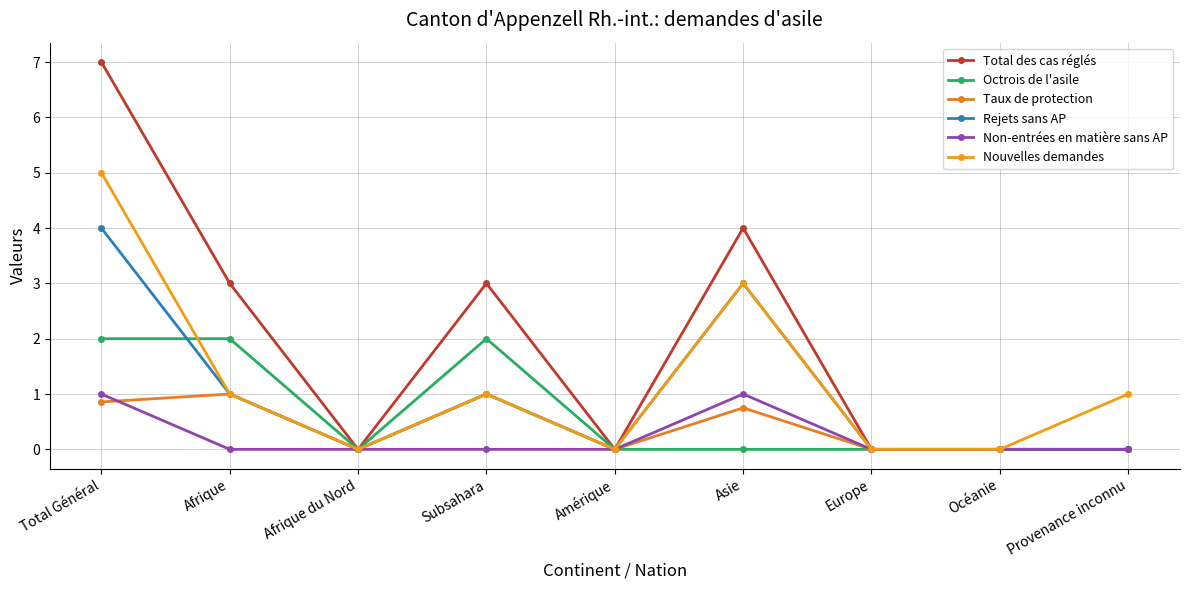

List the series in order of their peak value, lowest first.

Taux de protection, Non-entrées en matière sans AP, Octrois de l'asile, Rejets sans AP, Nouvelles demandes, Total des cas réglés